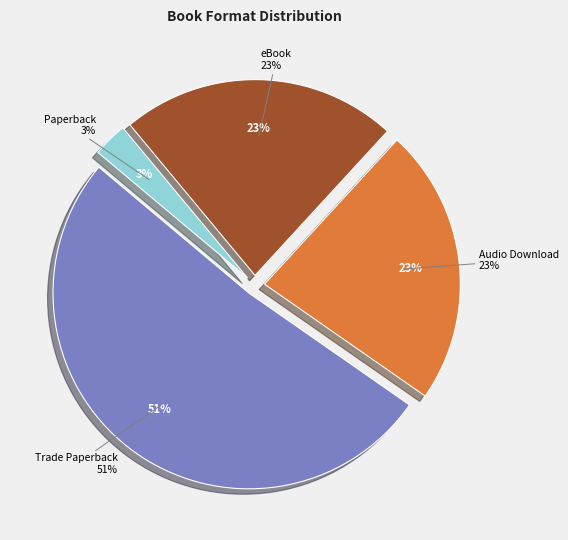

Do eBook and Trade Paperback together represent more than half of the pie?

Yes